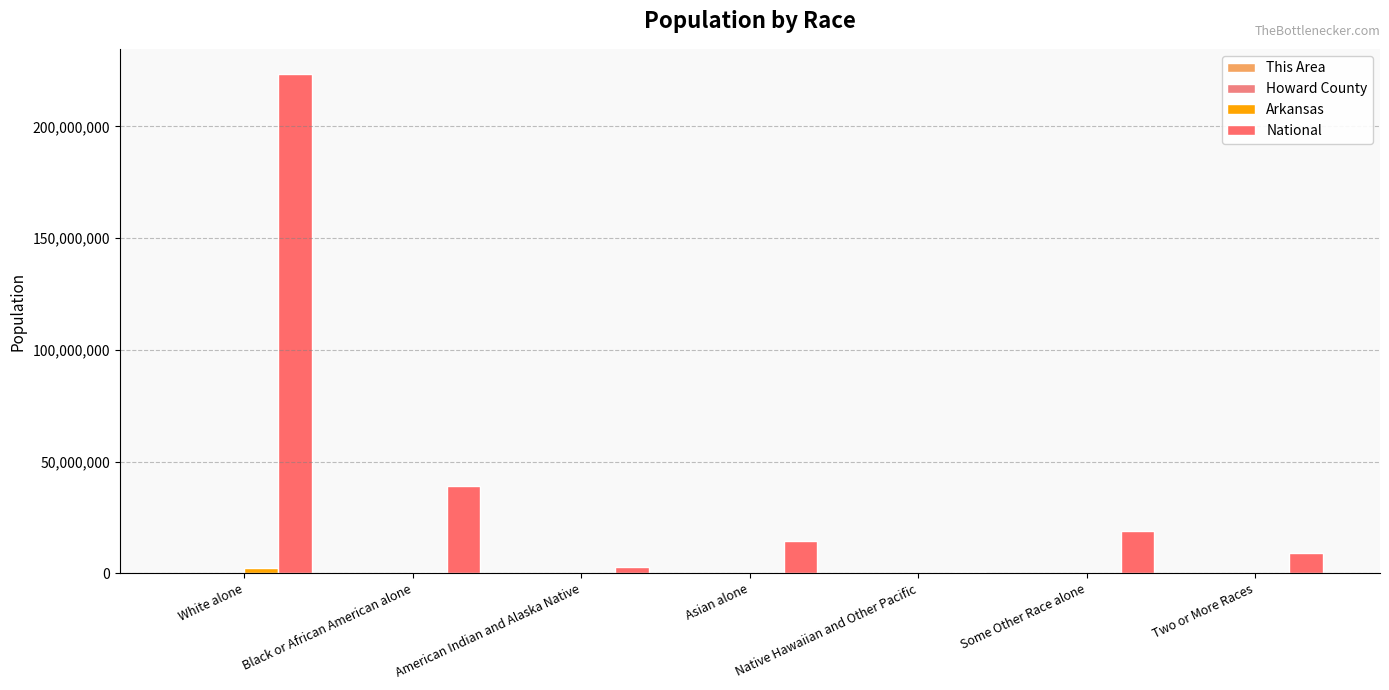

What is the difference between the highest and lowest values at Some Other Race alone?

19106954